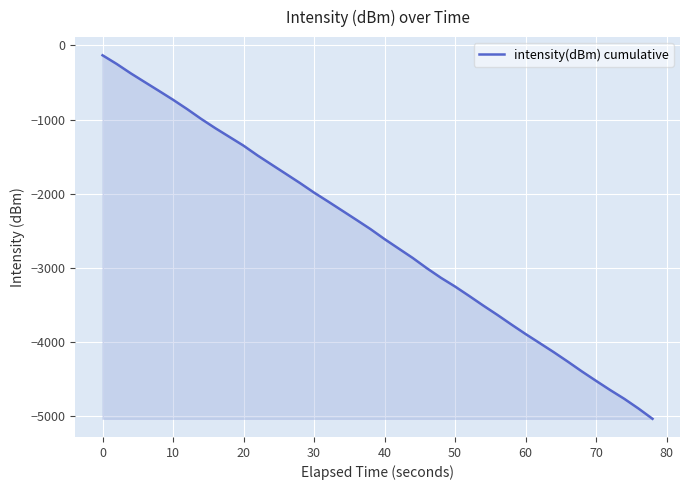

What is the minimum value shown in the chart?

-5035.6